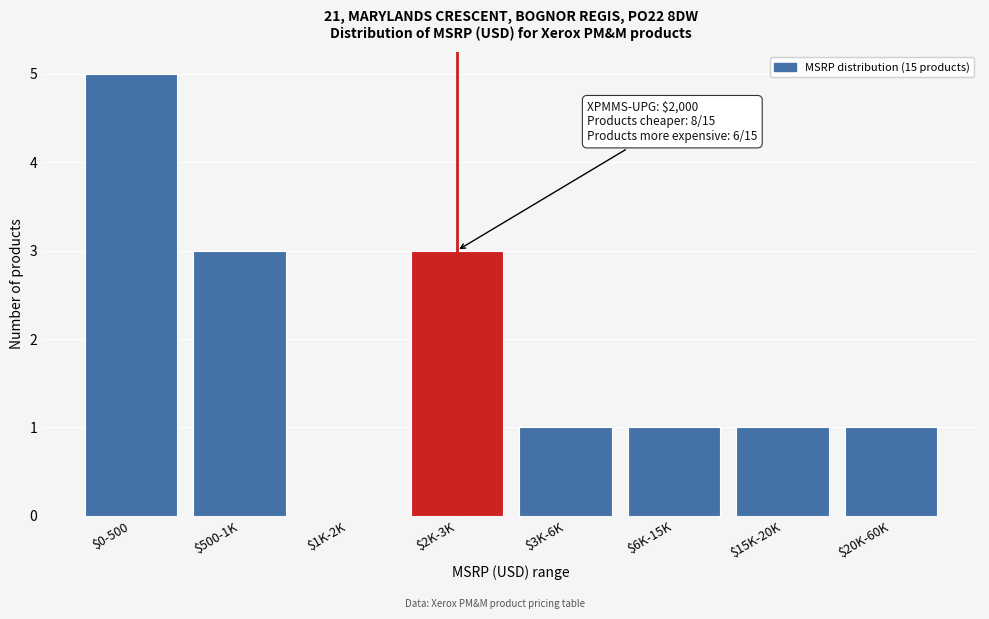

What is the maximum value shown in the chart?

5